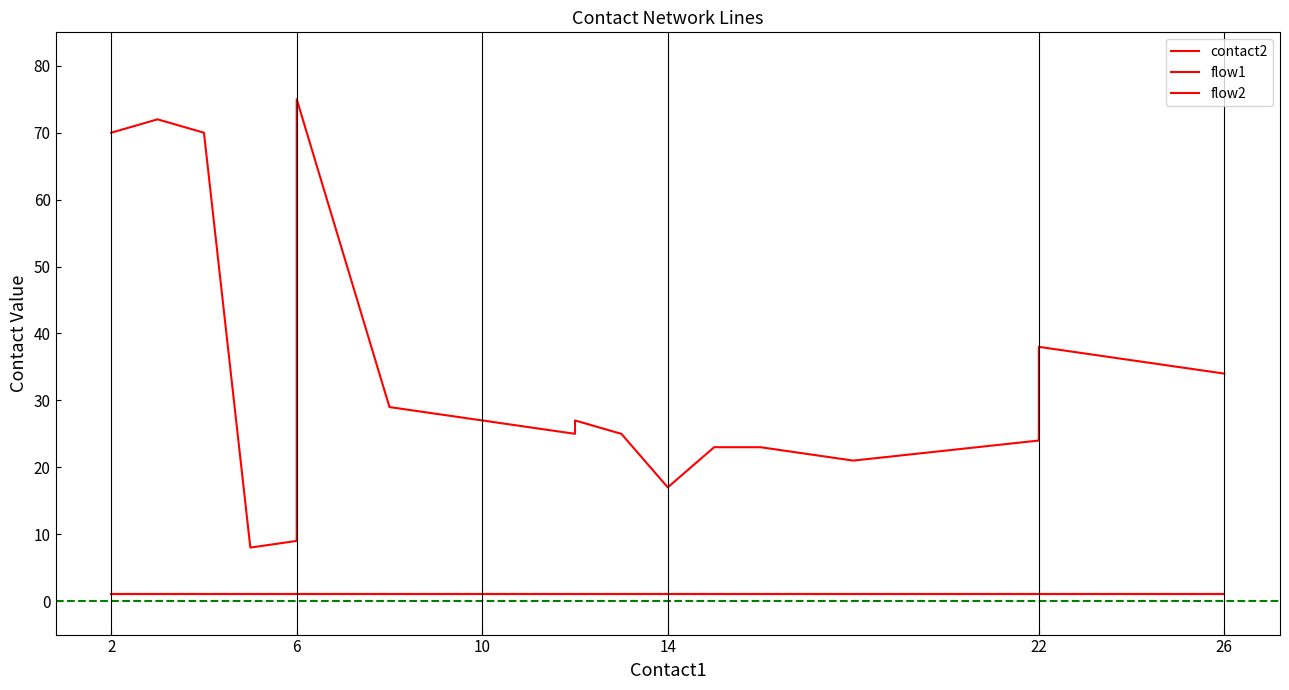

List the series in order of their peak value, lowest first.

flow1, flow2, contact2